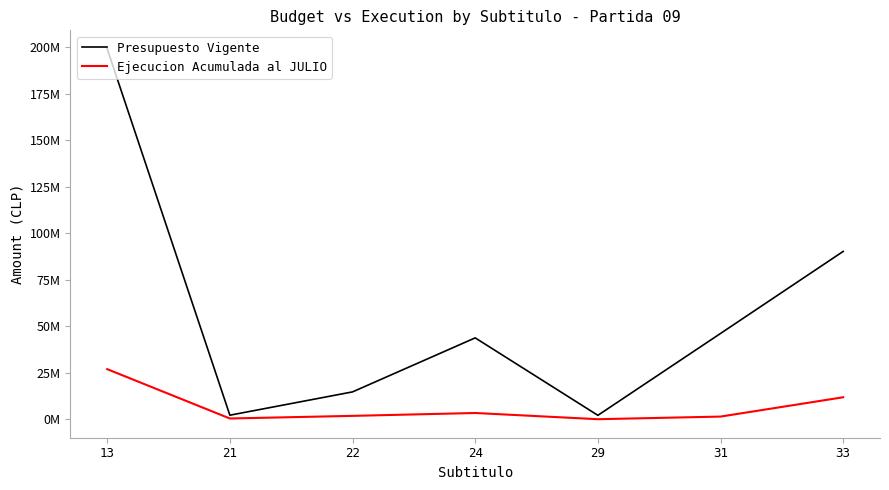

What is the maximum value for Ejecucion Acumulada al JULIO?

26939245